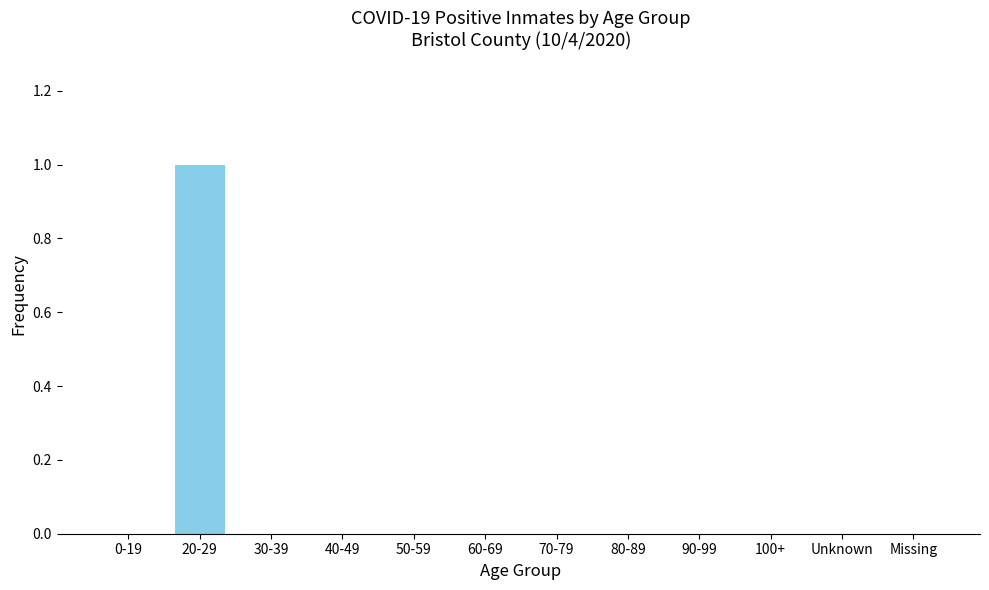

Reading left to right, transcribe all the data shown in this chart.

0-19=0	20-29=1	30-39=0	40-49=0	50-59=0	60-69=0	70-79=0	80-89=0	90-99=0	100+=0	Unknown=0	Missing=0